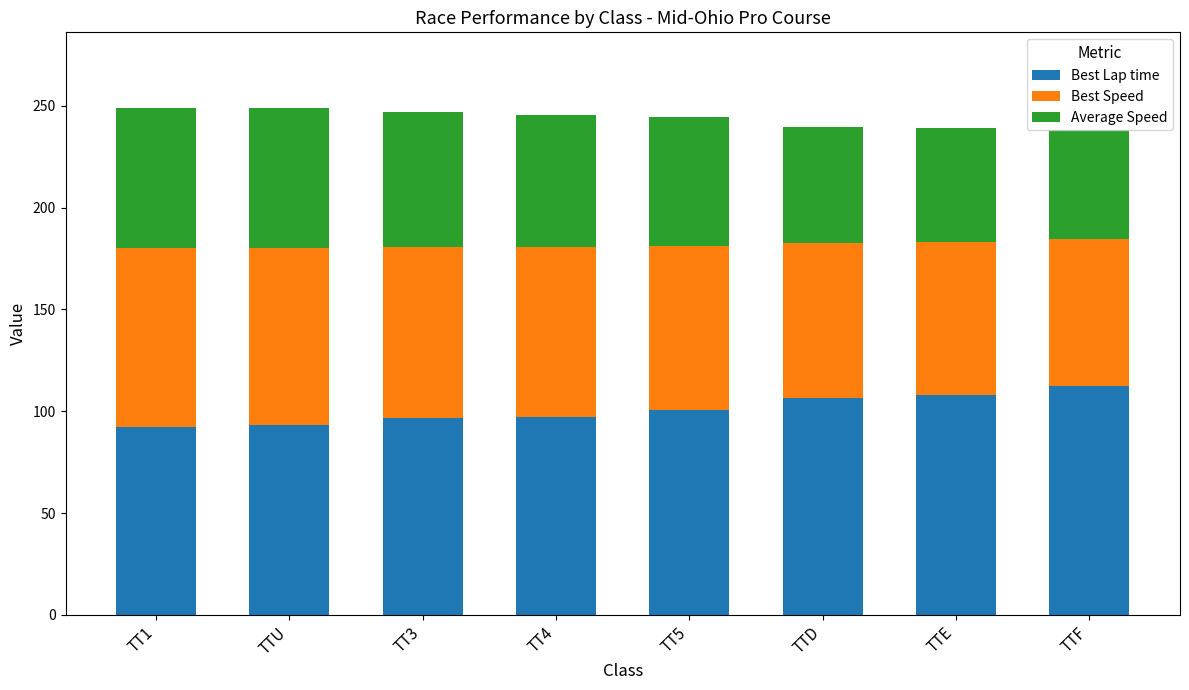

How many categories are shown in the chart?

8